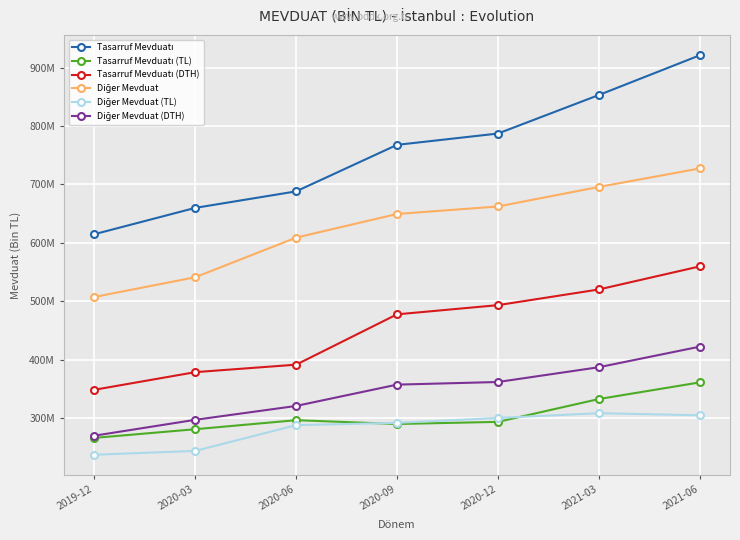

True or false: Diğer Mevduat (DTH) has a value of 361875695 at 2020-12.

True